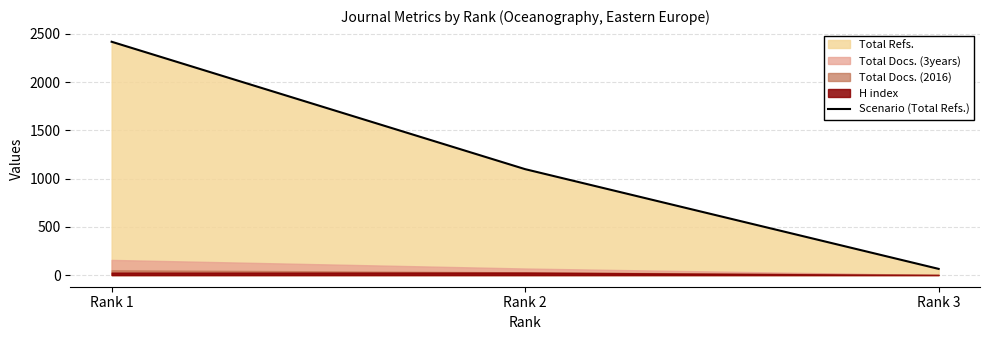

True or false: the data shows 261 at Rank 2.

False